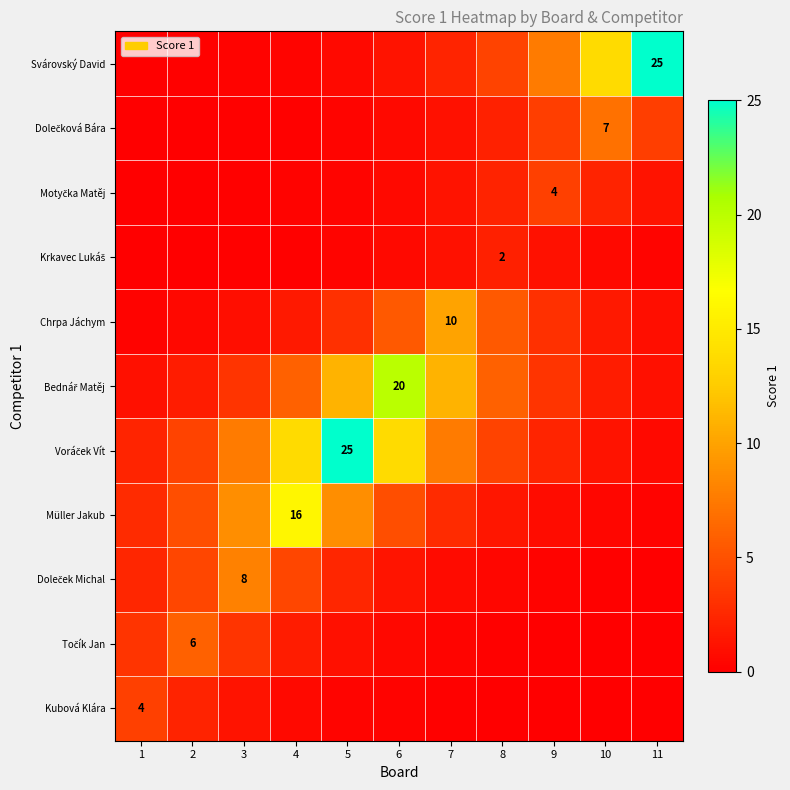

Is it true that Kubová Klára equals 0.6 at 5?

False